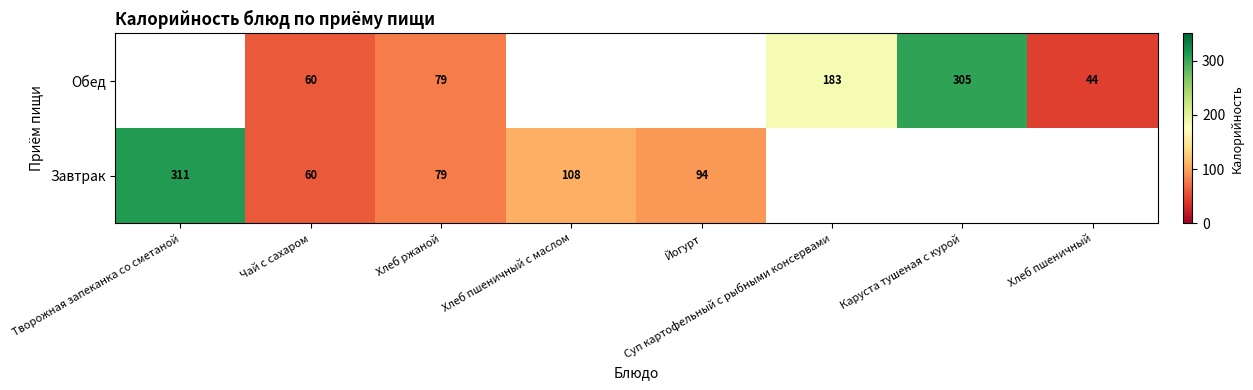

At how many categories does at least one series exceed 142?

3